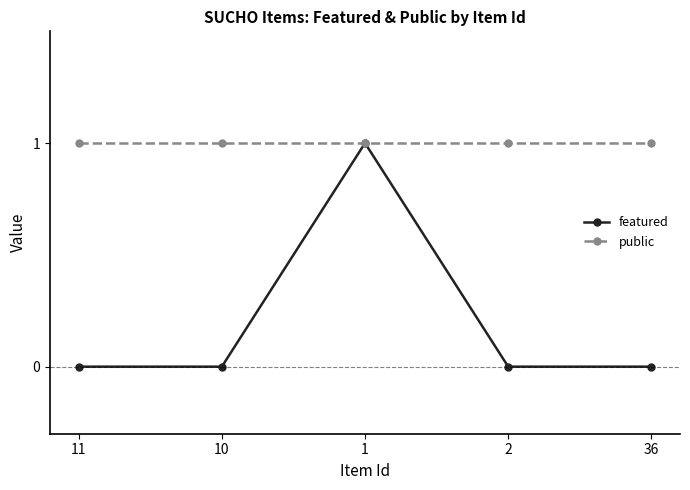

What is the label of the 5th point from the right?

11